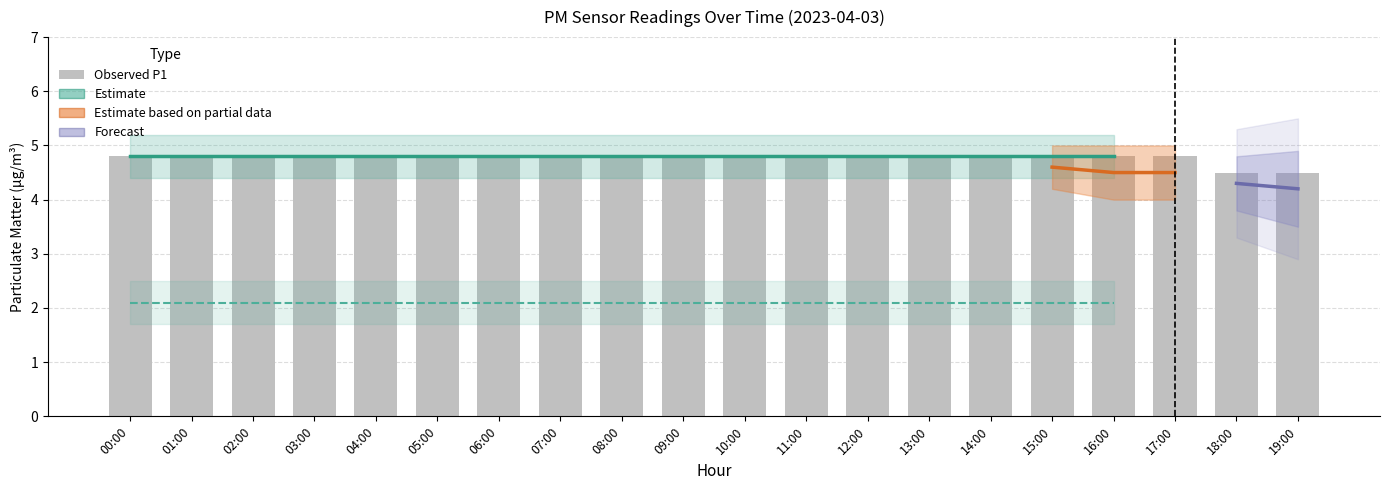

Reading left to right, transcribe all the data shown in this chart.

00:00=4.8	01:00=4.8	02:00=4.8	03:00=4.8	04:00=4.8	05:00=4.8	06:00=4.8	07:00=4.8	08:00=4.8	09:00=4.8	10:00=4.8	11:00=4.8	12:00=4.8	13:00=4.8	14:00=4.8	15:00=4.8	16:00=4.8	17:00=4.8	18:00=4.5	19:00=4.5